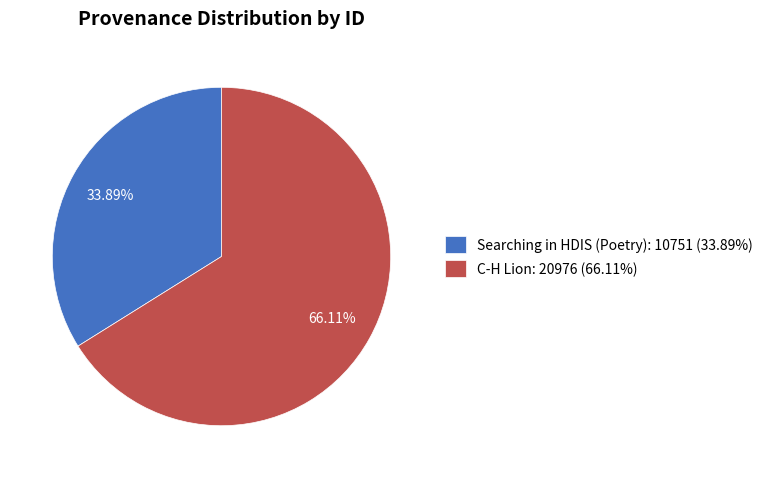

What is the smallest slice in the pie chart?

Searching in HDIS (Poetry)